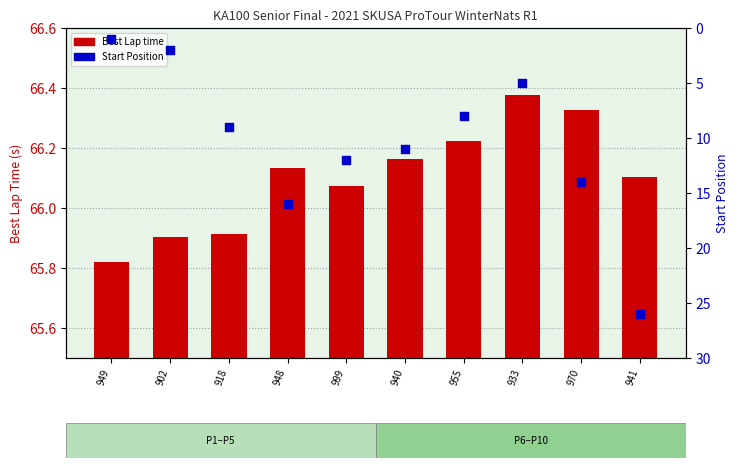

What are all the series names shown in the legend?

Best Lap time, Start Position